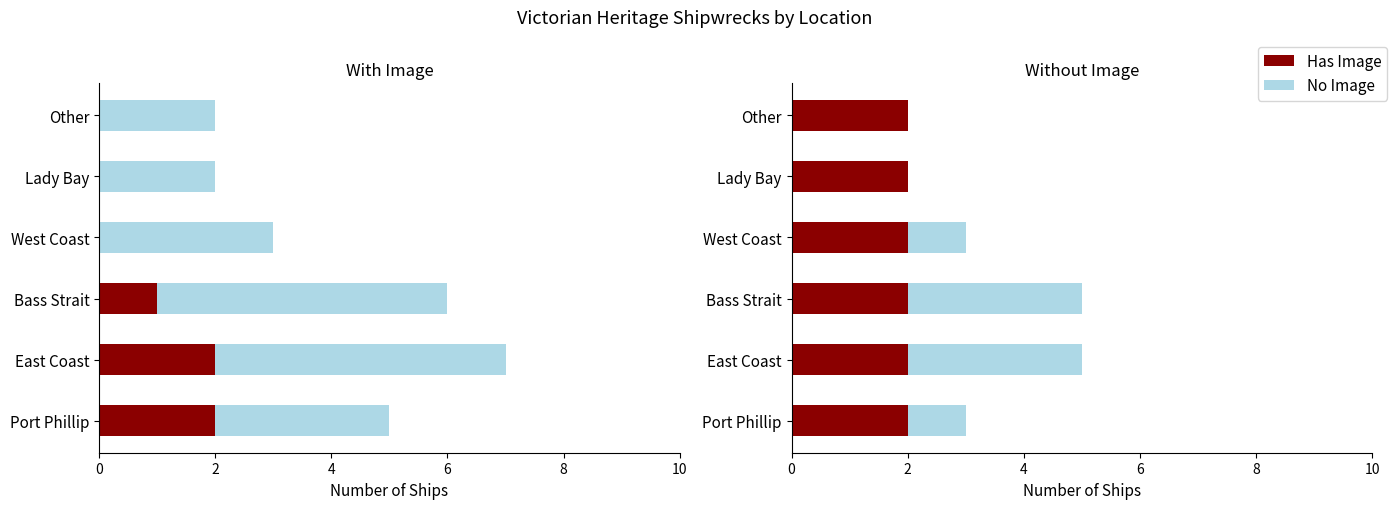

What is the value of the No Image bar at the 2nd from the left?

3.0